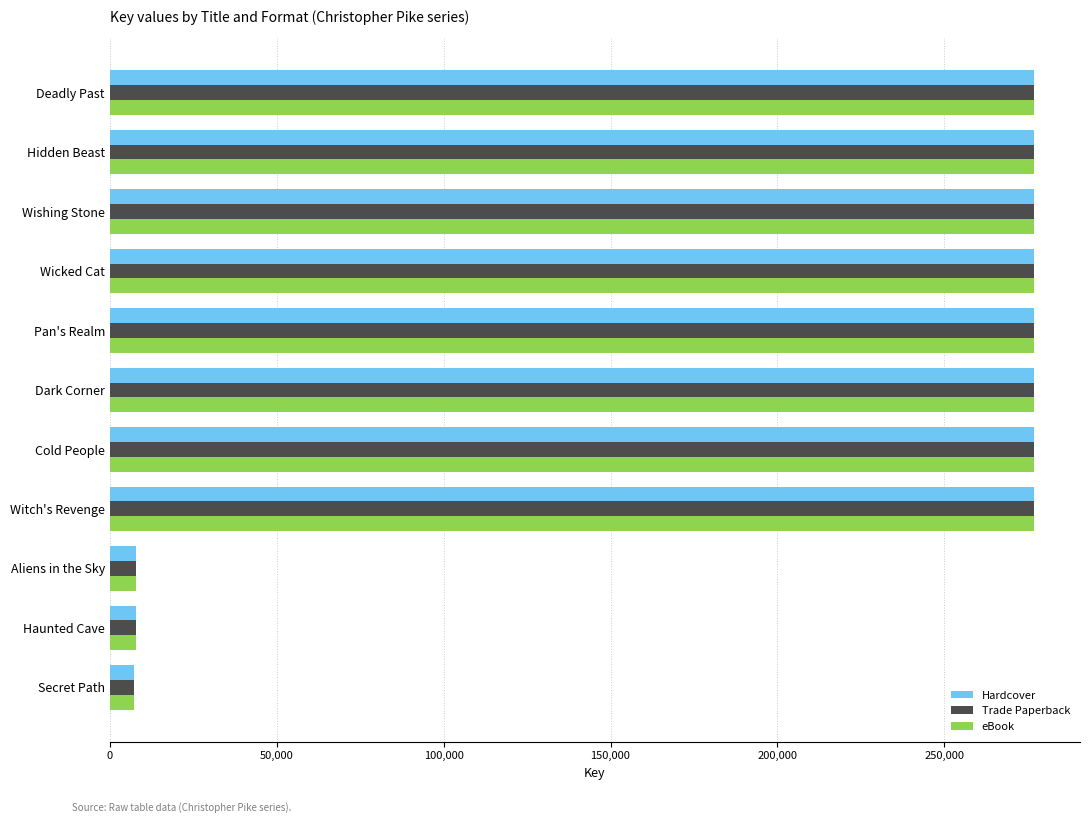

What is the average value of the Trade Paperback series?

203403